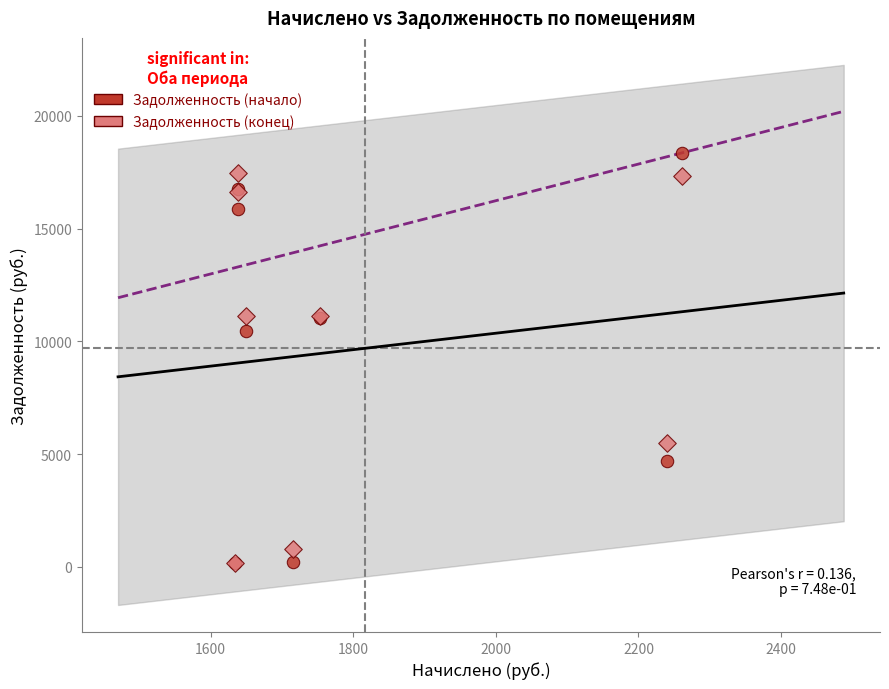

In the Задолженность (конец) series, what Y value is closest to 8829?

11135.7